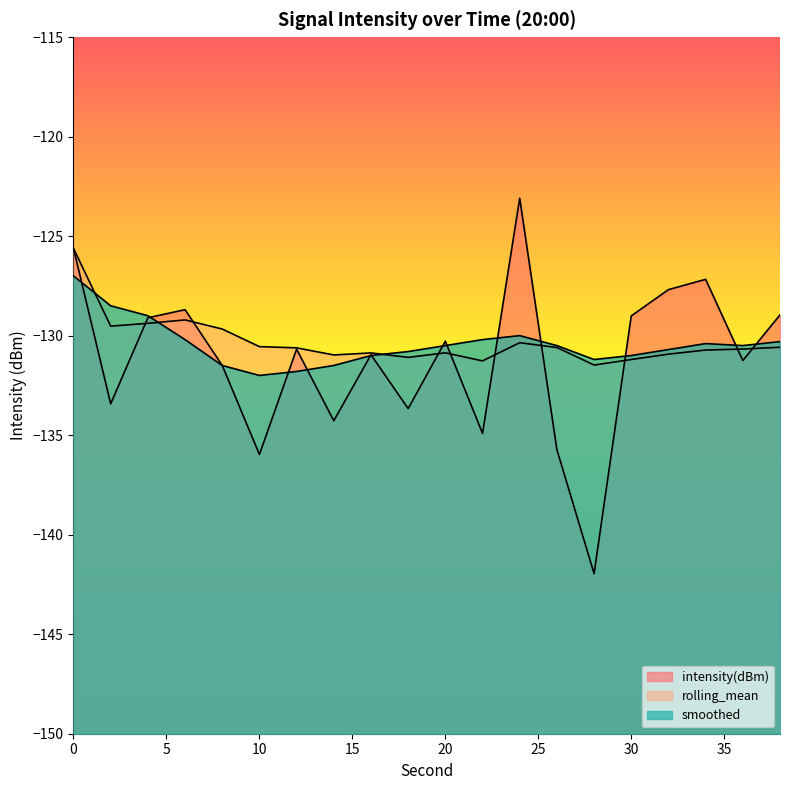

Rank the series by their maximum value, from highest to lowest.

intensity(dBm), rolling_mean, smoothed